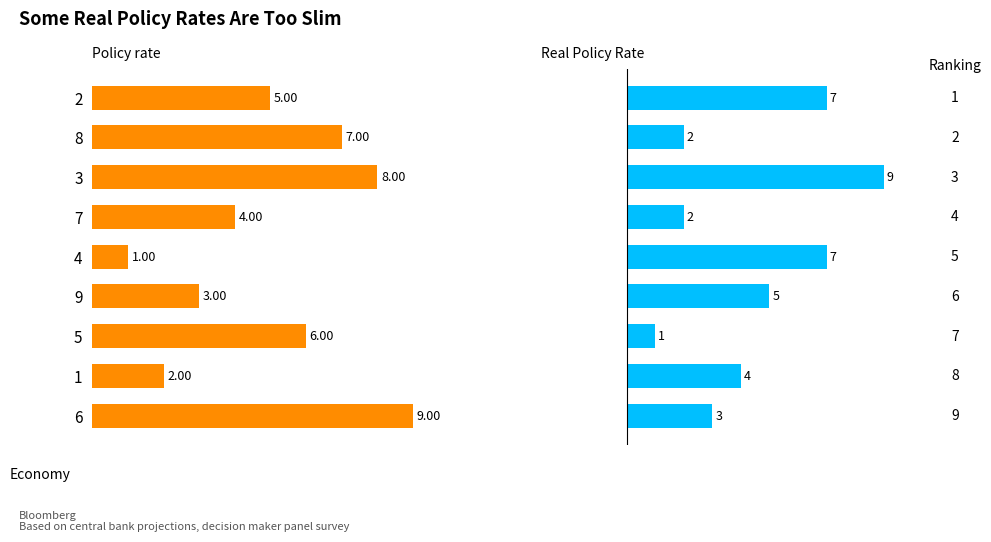

The Policy rate series shows 1 at 4. True or false?

False